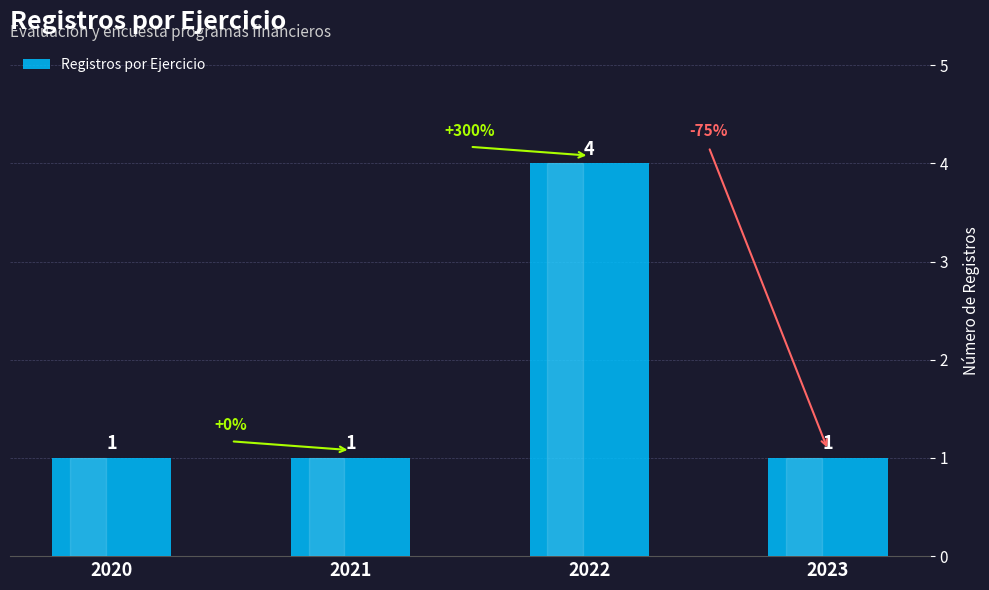

Which has a higher value, 2021 or 2022?

2022